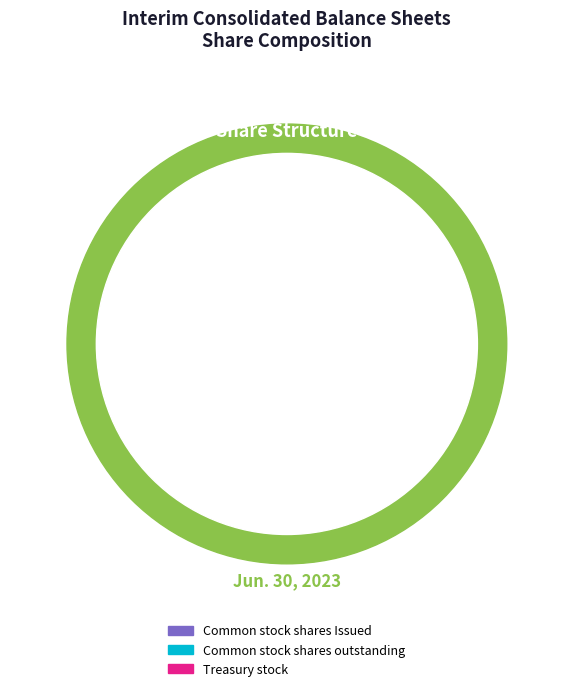

To the nearest percent, what is the average slice percentage?

33%